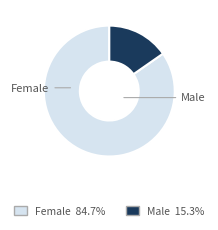

Which category has the smallest portion of the pie?

Male